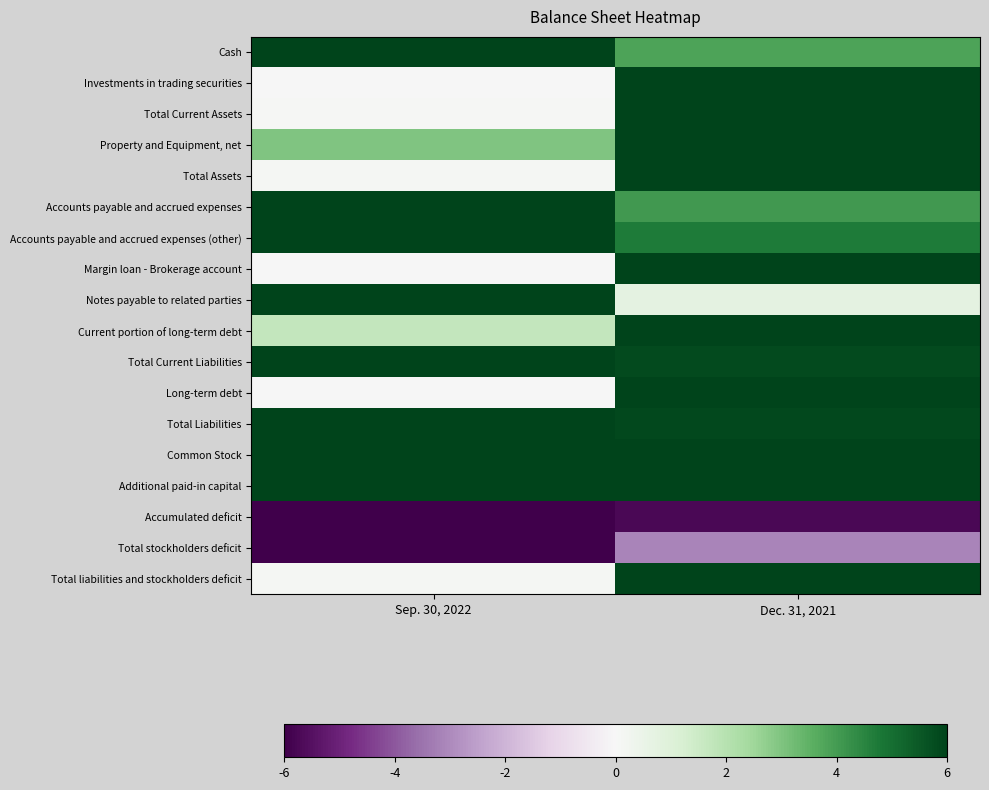

What is the difference between the highest and lowest values at Sep. 30, 2022?

12.0